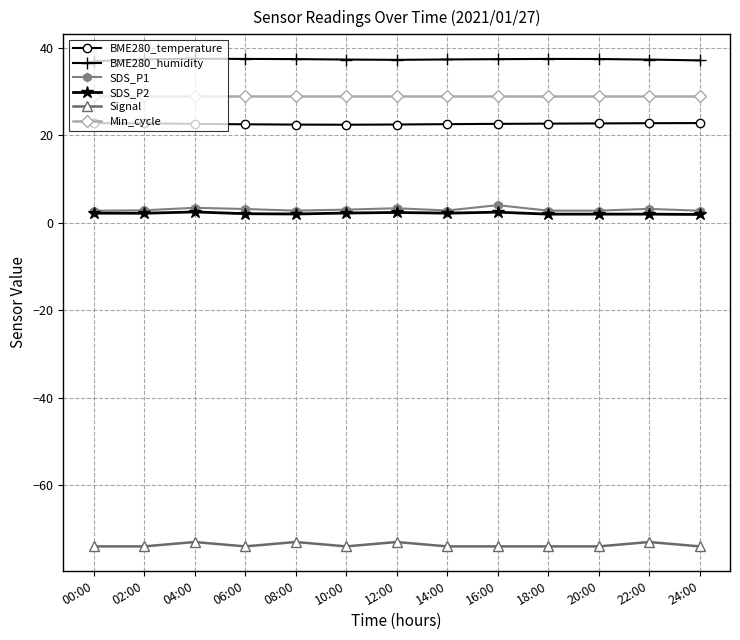

How many distinct data groups are displayed?

6